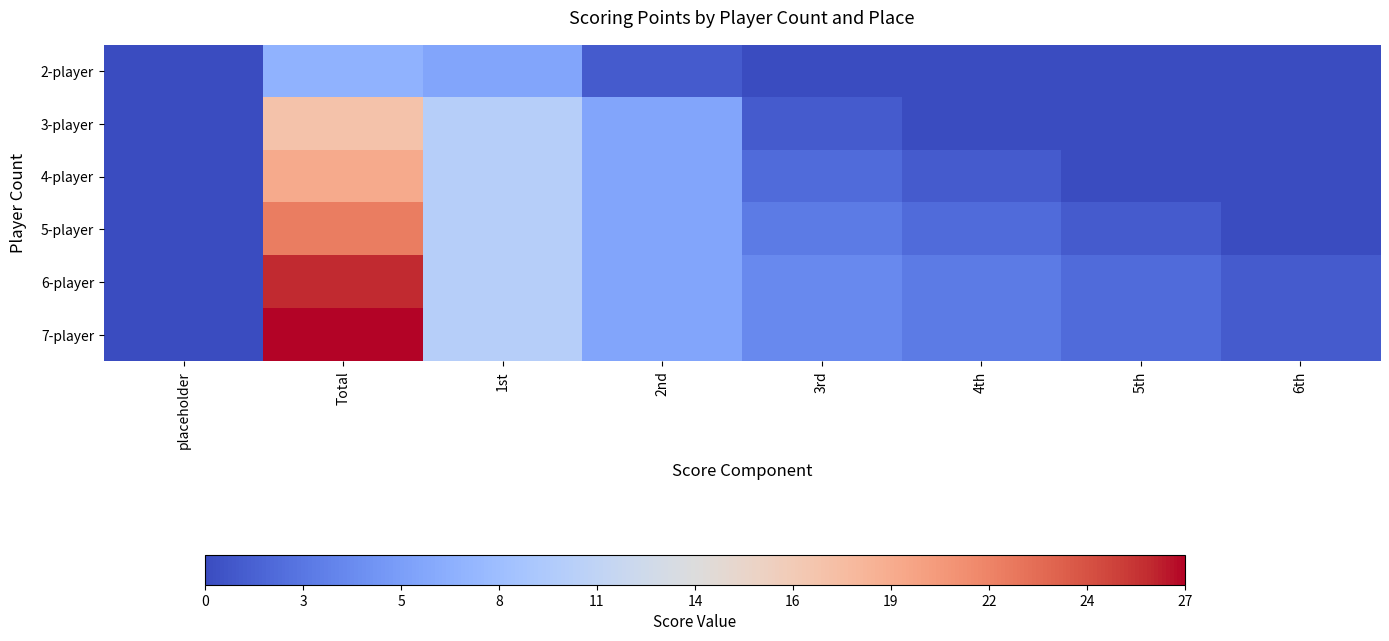

At how many categories does at least one series exceed 0?

7